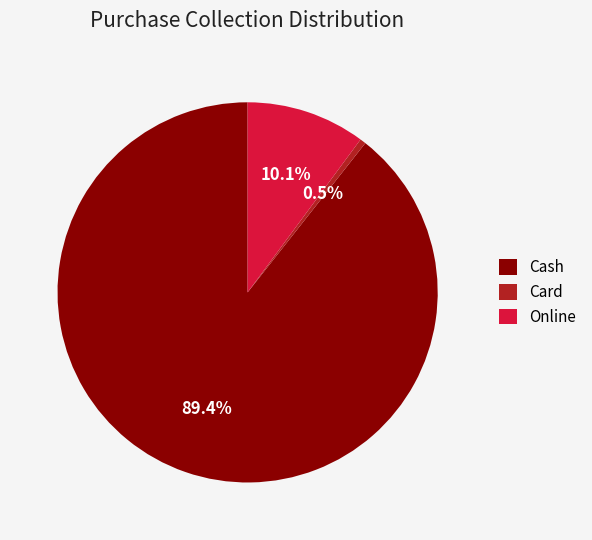

Between Online and Card, which is larger?

Online